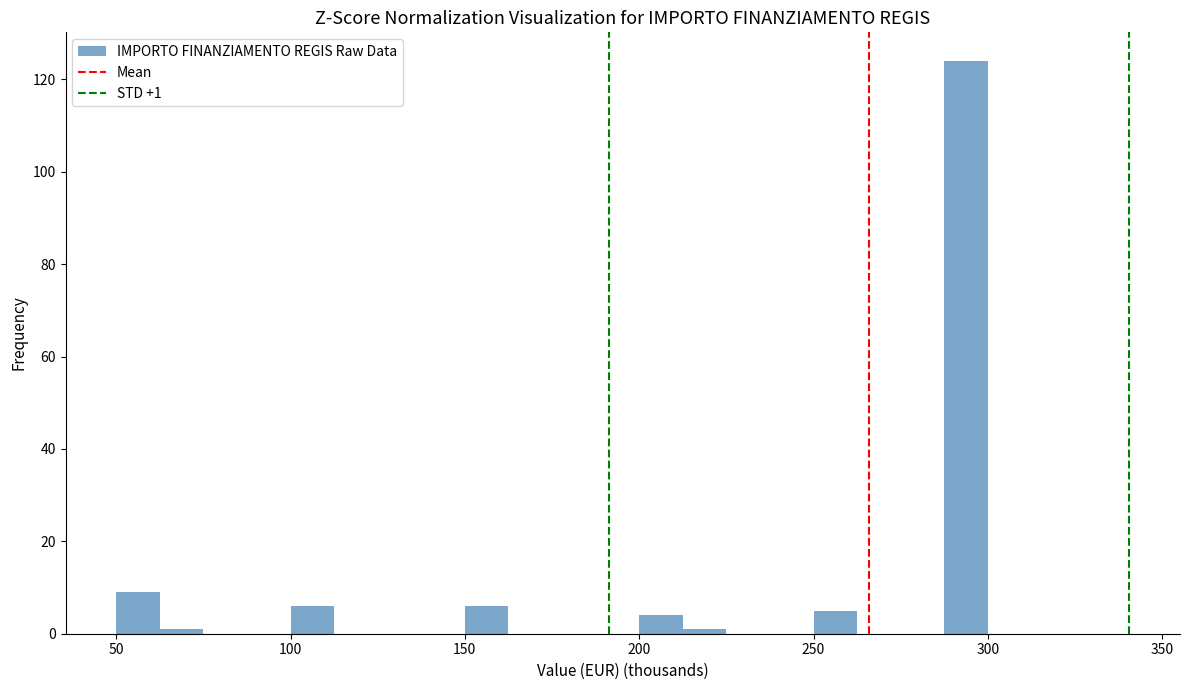

Read against the x-axis, roughly where is the centre of the tallest bar?

295